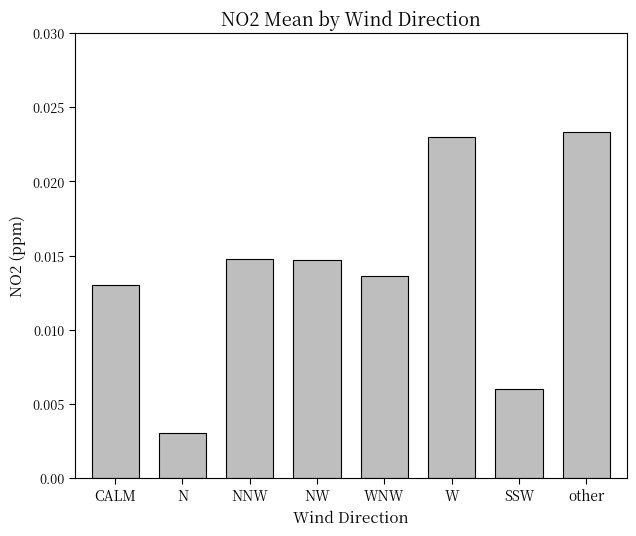

How many values are between 0 and 1?

8